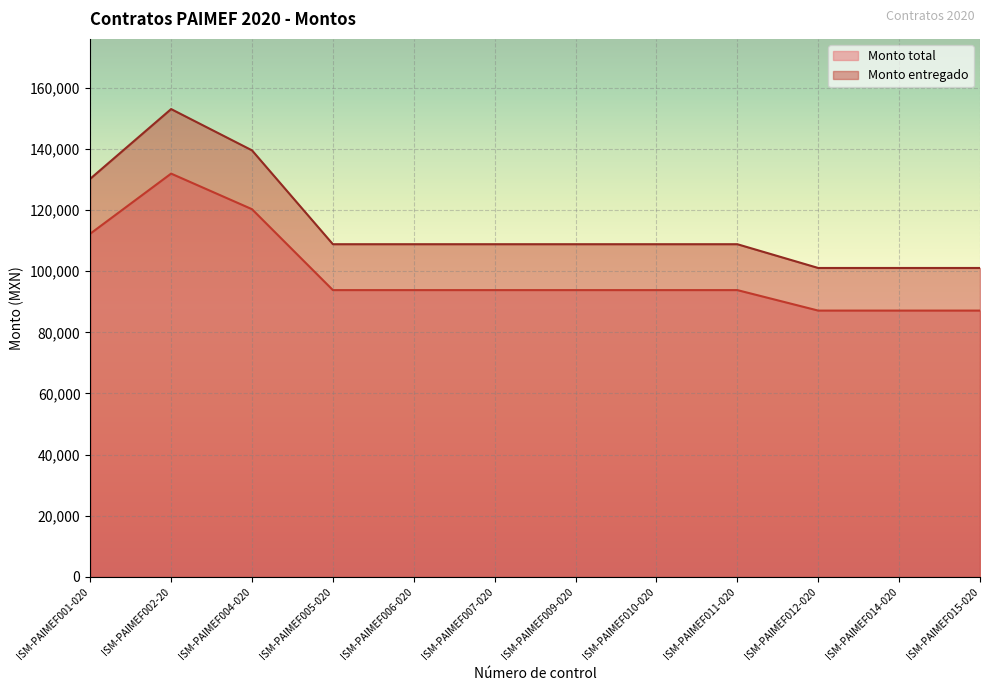

True or false: Monto entregado and Monto total cross at least once.

False